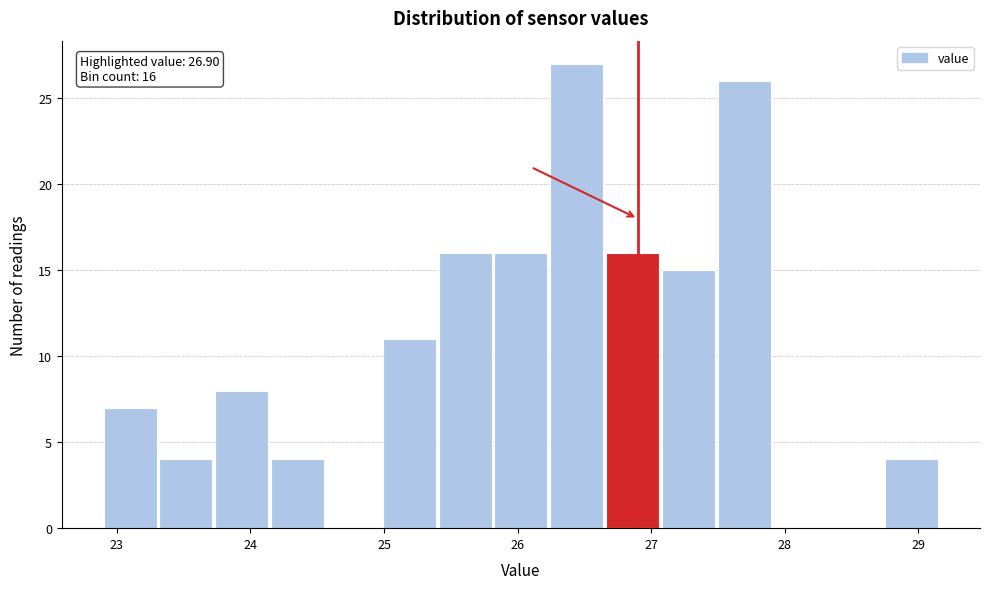

Which range on the x-axis has the tallest bar?

26.2 to 26.7